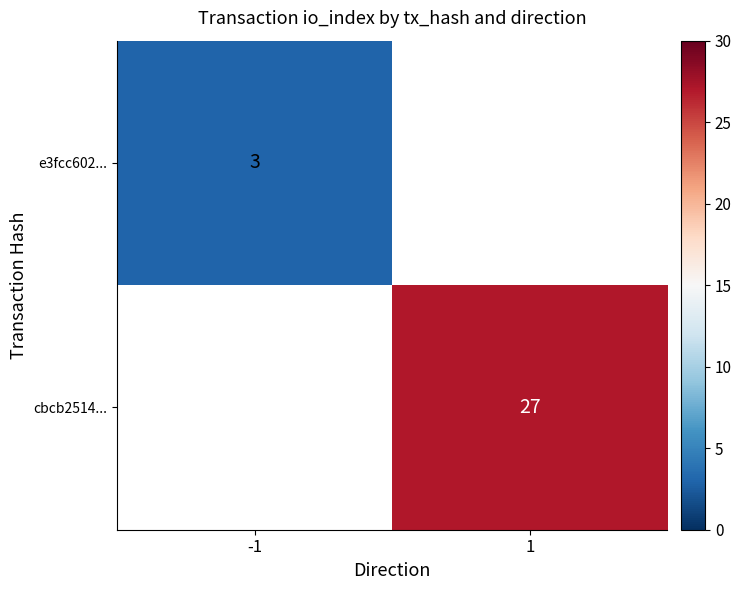

Count the number of categories in the chart.

2